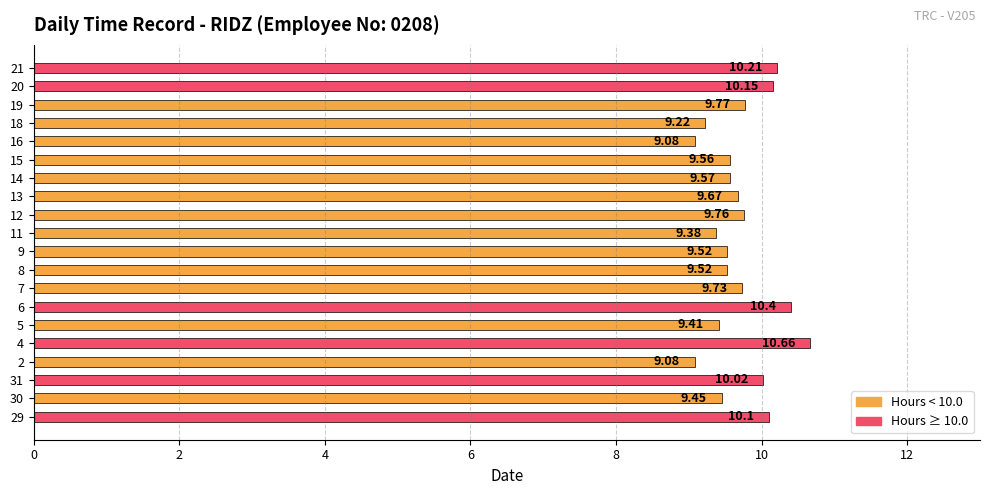

What is the average value?

9.7